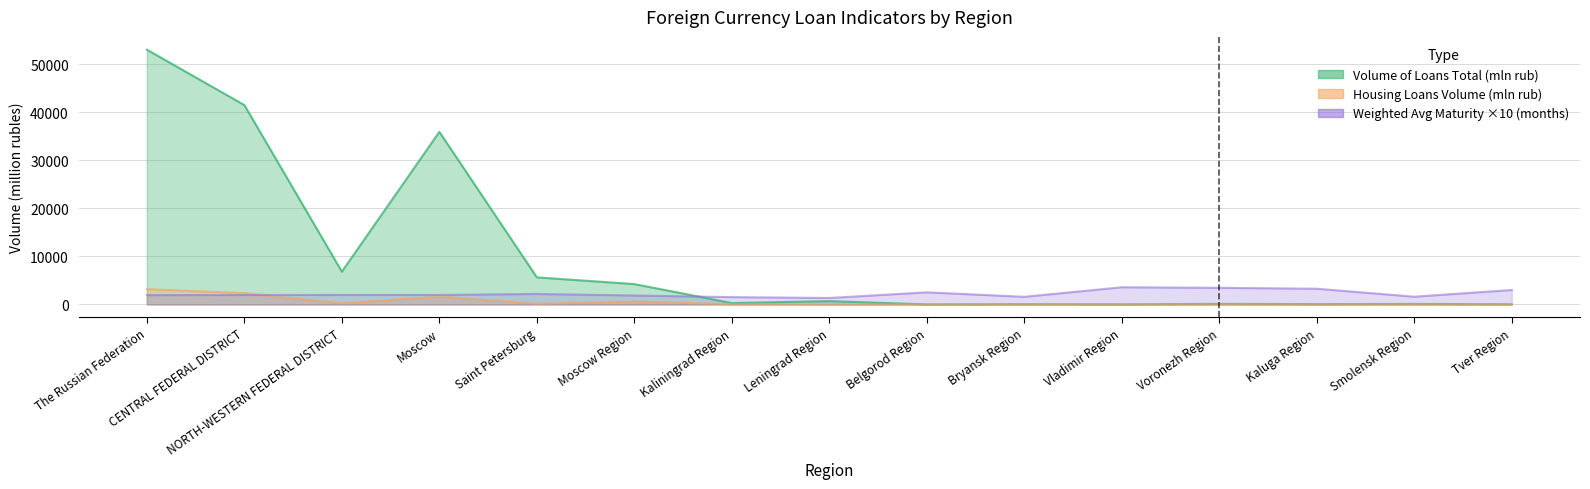

At which label does Volume of Loans Total (mln rub) reach its minimum?

Belgorod Region